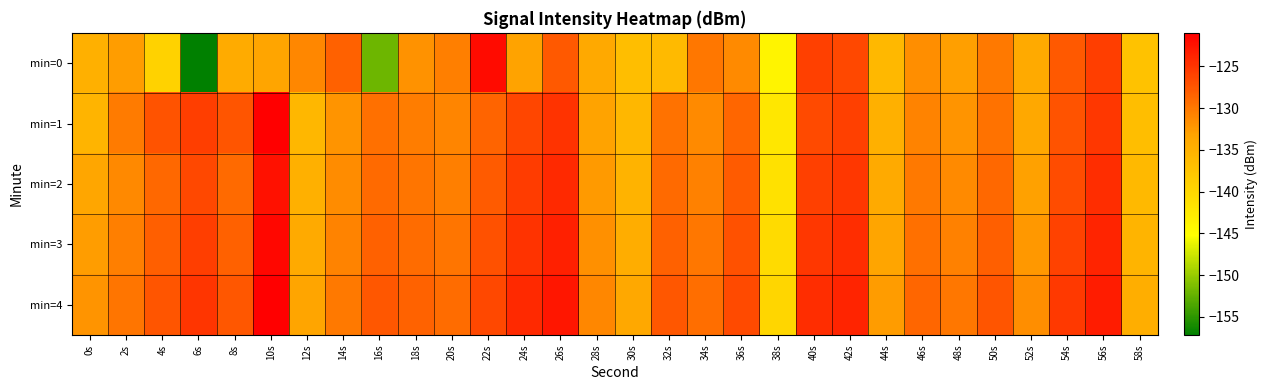

At which category is the sum across all series the highest?

10s